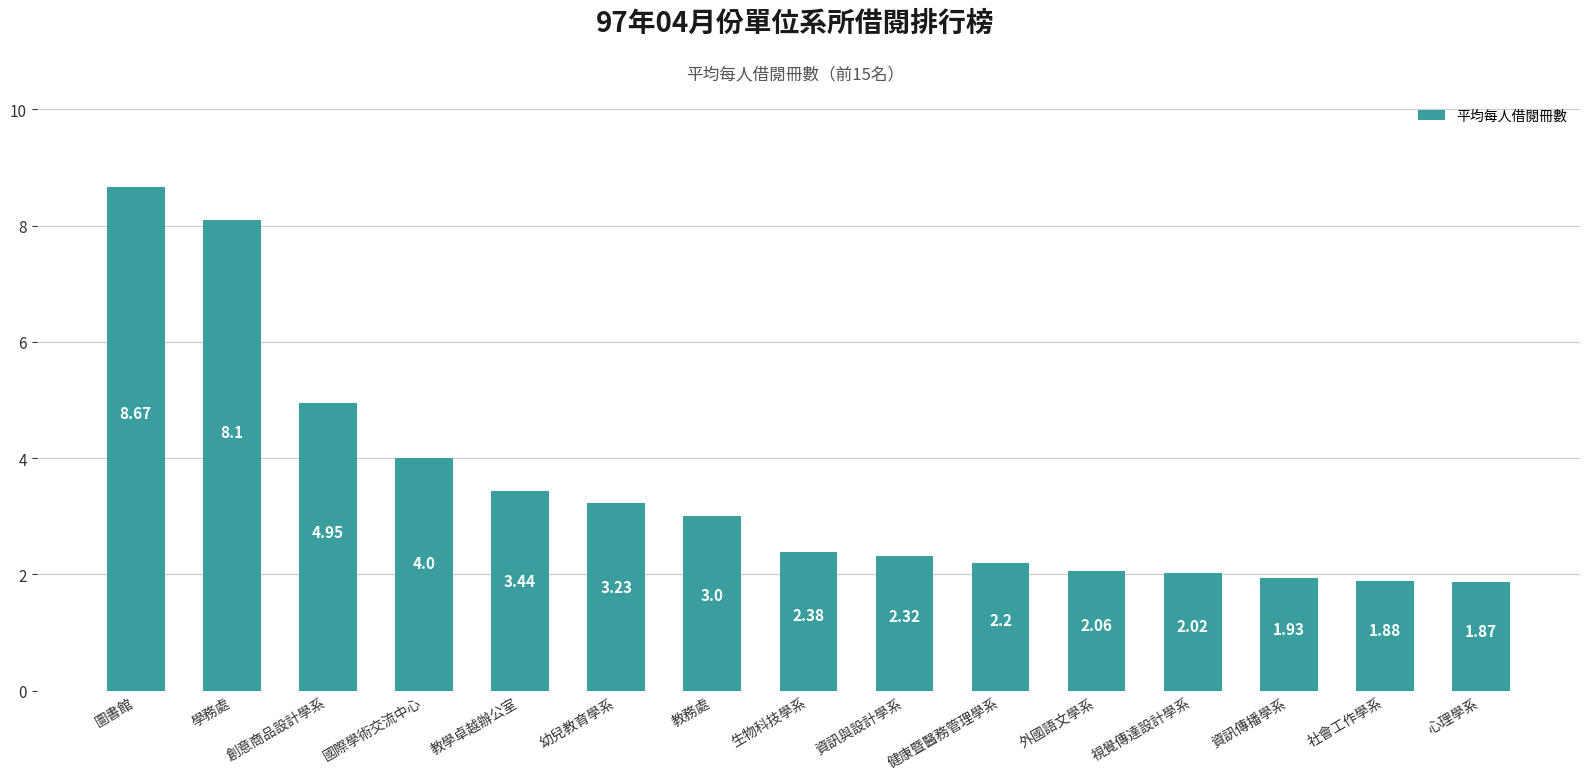

How many values exceed 2?

12